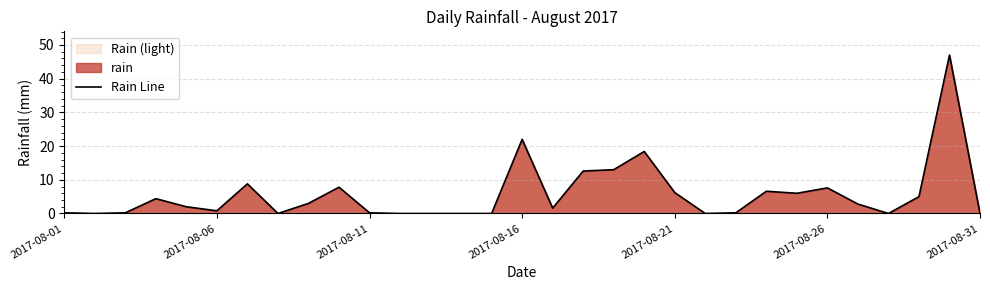

The chart shows a value of 6.2 at 2017-08-21. True or false?

True